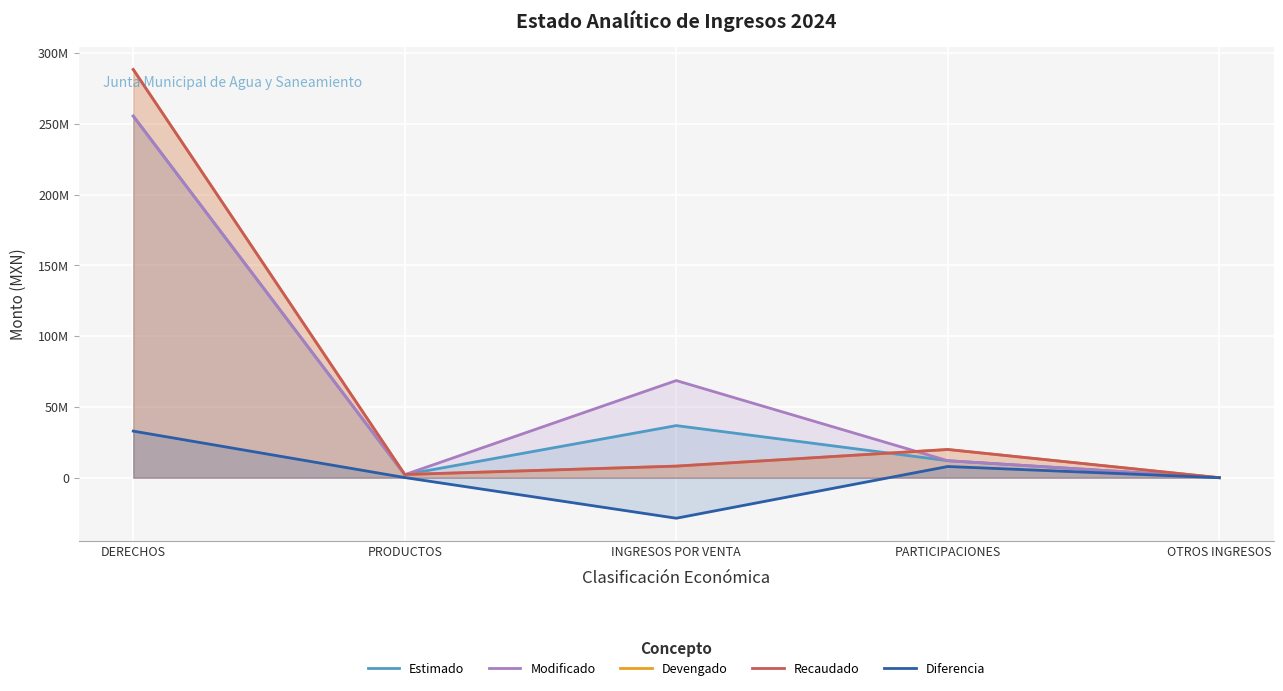

Reading right to left, list all the values displayed in this chart.

Estimado: 0.0	12000000.0	36800133.0	2138000.0	255462000.0
Modificado: 0.0	12000000.0	68630133.0	2138000.0	255462000.0
Devengado: 0.0	19916169.5	8167803.5	2234942.0	288376678.0
Recaudado: 0.0	19916169.5	8167803.5	2234942.0	288376678.0
Diferencia: 0.0	7916169.5	-28632329.5	96942.0	32914678.0